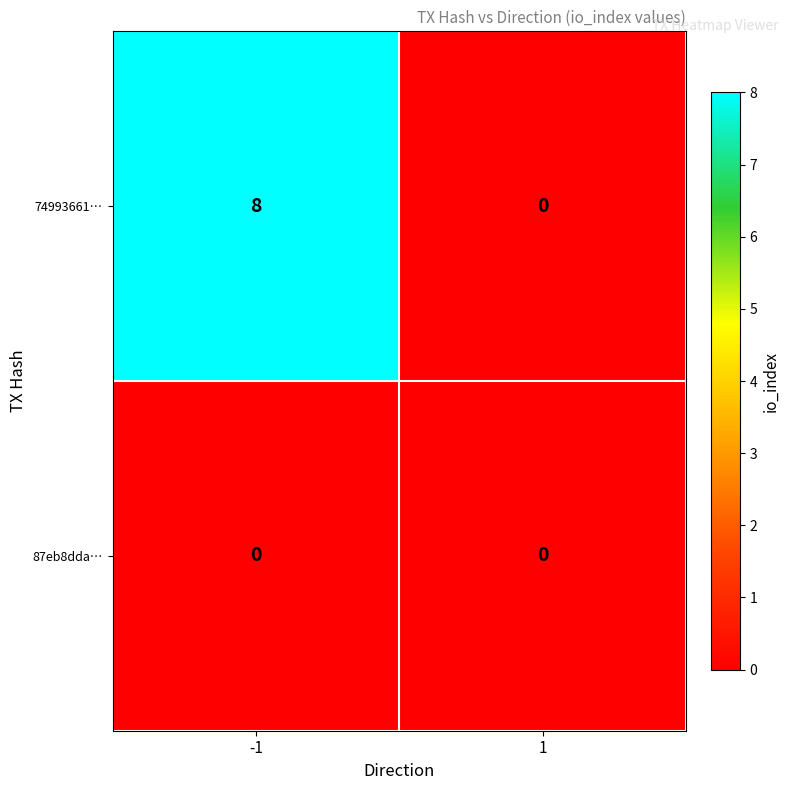

Reading left to right, list all the values displayed in this chart.

74993661…: 8	0
87eb8dda…: 0	0